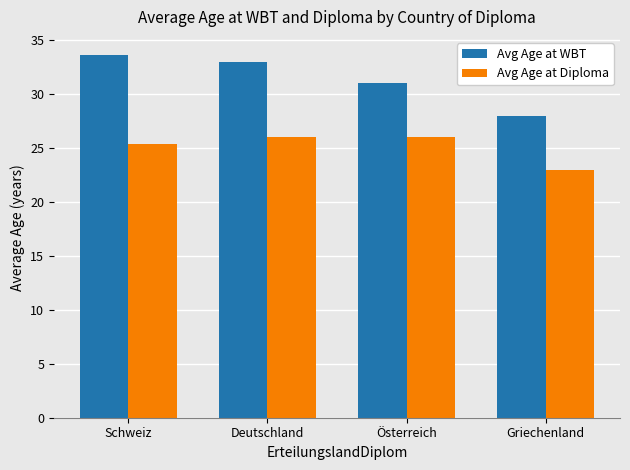

Between Schweiz and Griechenland, which series saw the biggest shift?

Avg Age at WBT